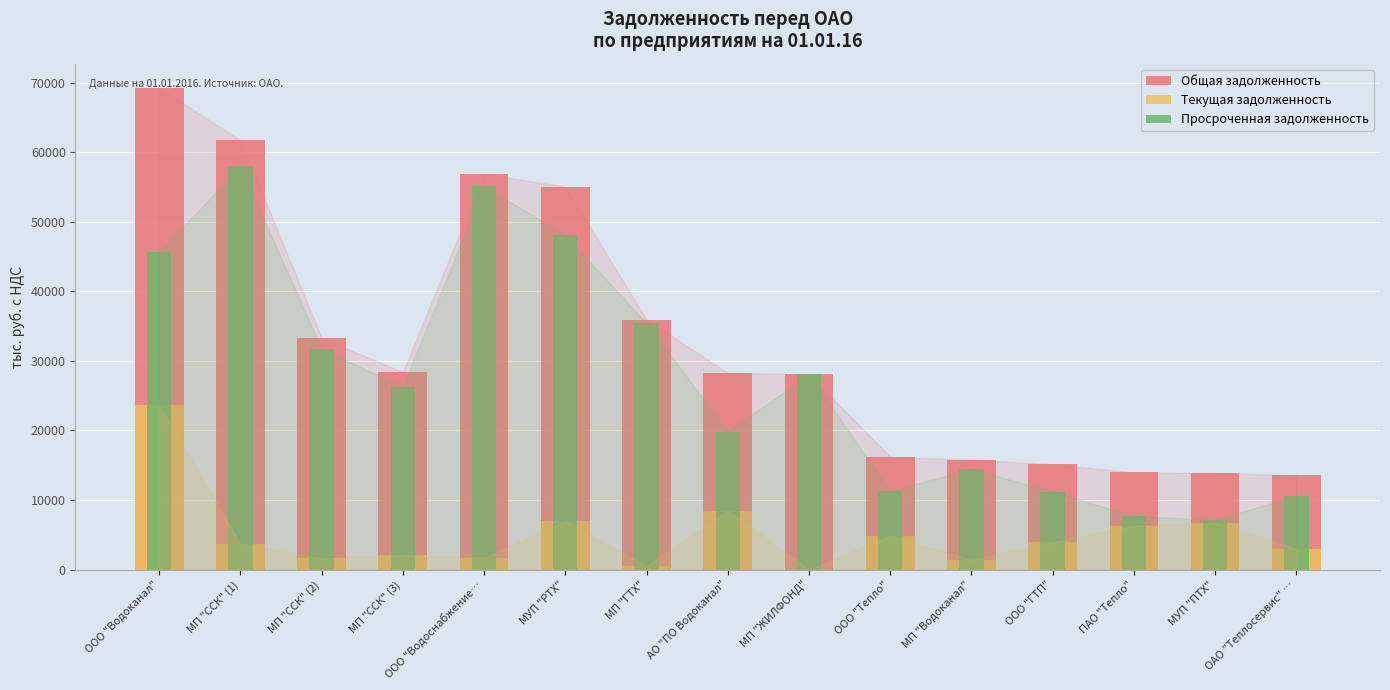

Reading left to right, transcribe all the data shown in this chart.

Общая задолженность: 69253.8	61695.9	33304.9	28391.0	56871.6	55028.2	35935.0	28302.5	28047.1	16198.7	15824.5	15133.0	13982.0	13902.3	13548.9
Текущая задолженность: 23635.6	3708.3	1608.3	2100.0	1730.3	6965.2	514.2	8458.2	0.0	4865.3	1386.7	3917.1	6305.7	6724.2	2956.1
Просроченная задолженность: 45618.2	57987.6	31696.6	26291.0	55141.3	48063.0	35420.8	19844.3	28047.1	11333.4	14437.8	11215.9	7676.2	7178.1	10592.9